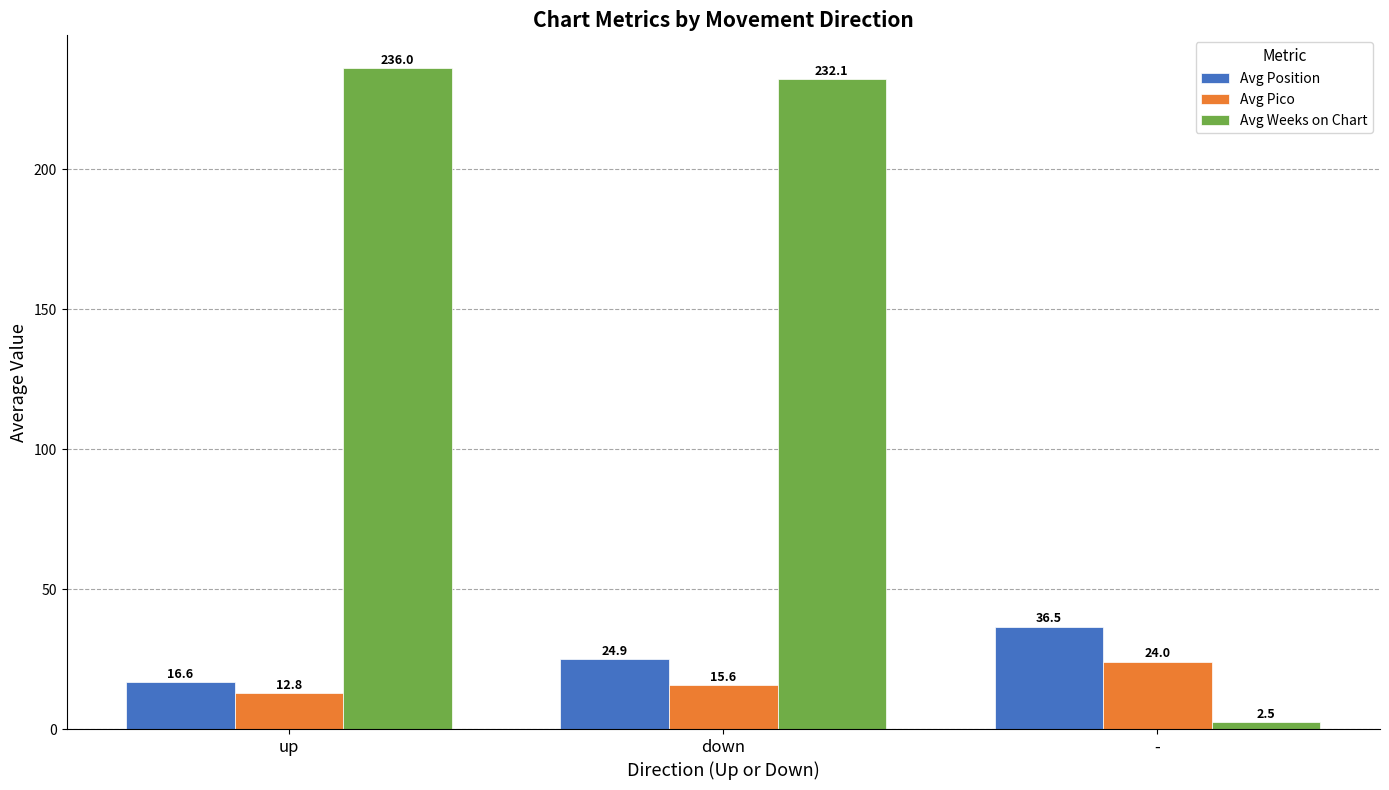

What is the total value across all series at up?

265.5